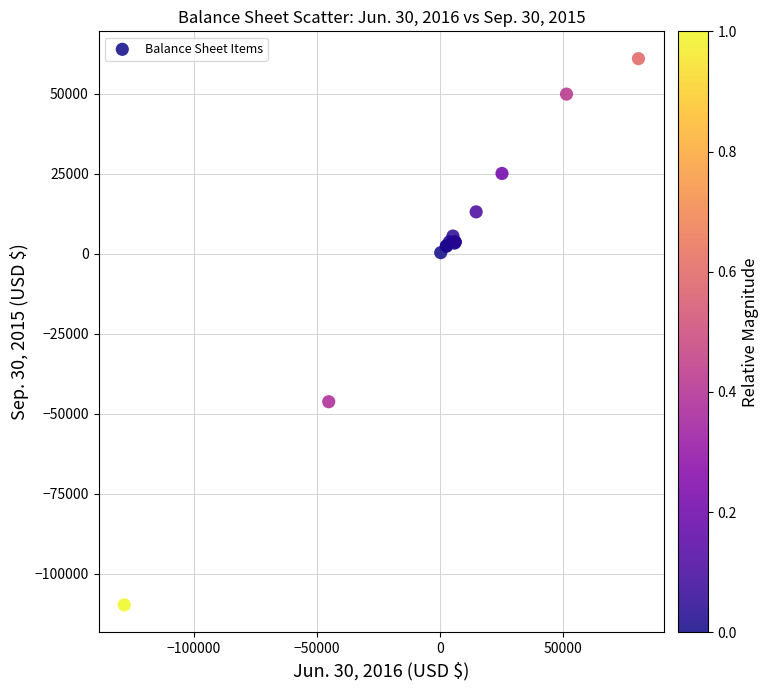

What Y value in the scatter plot is closest to -24354?

-46203